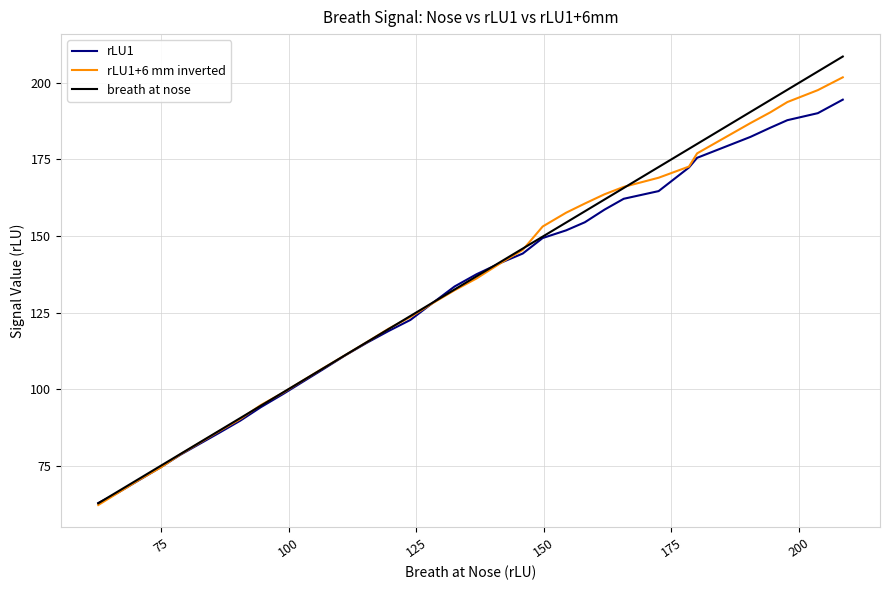

What is the minimum value for rLU1?

62.8